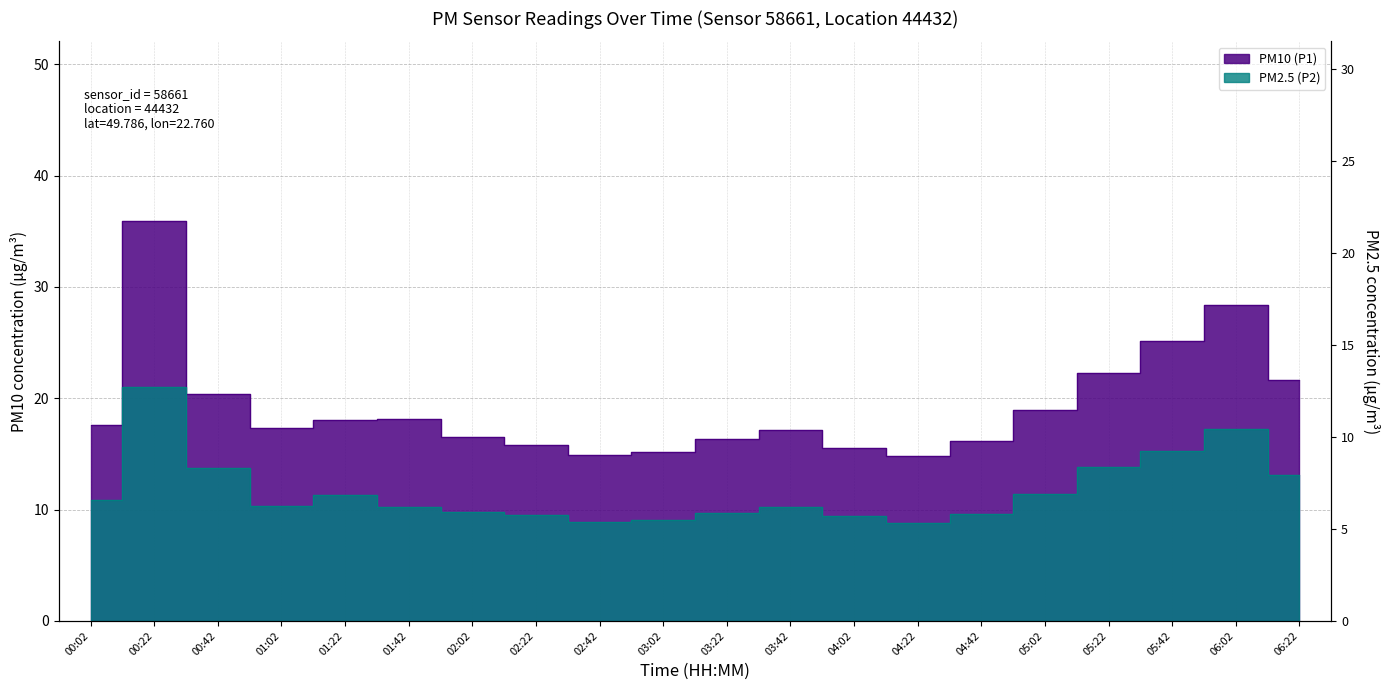

List the series in order of their overall mean, lowest first.

PM2.5 (P2), PM10 (P1)